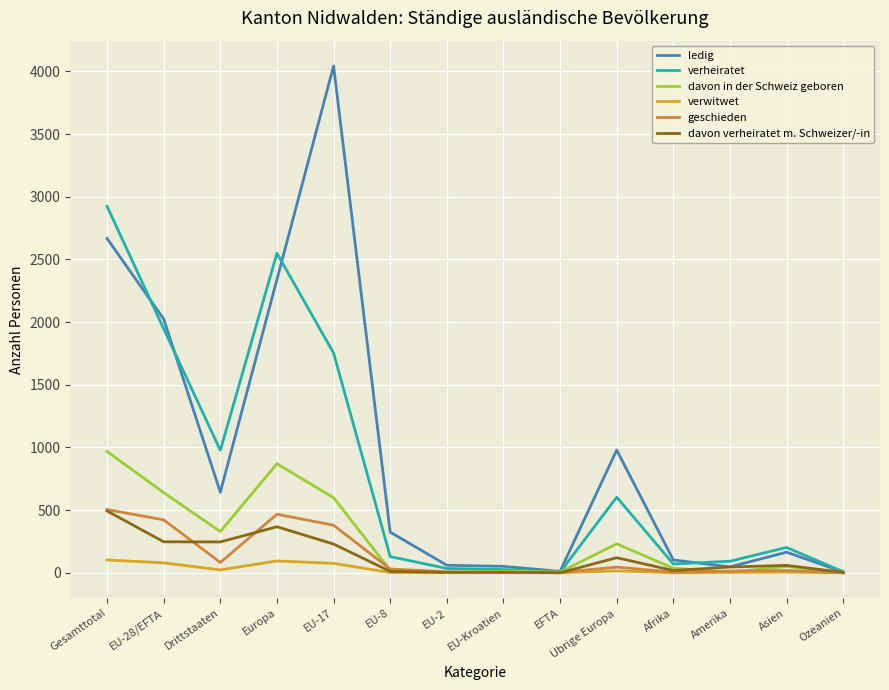

What is the spread (max minus min) of values at Asien?

197